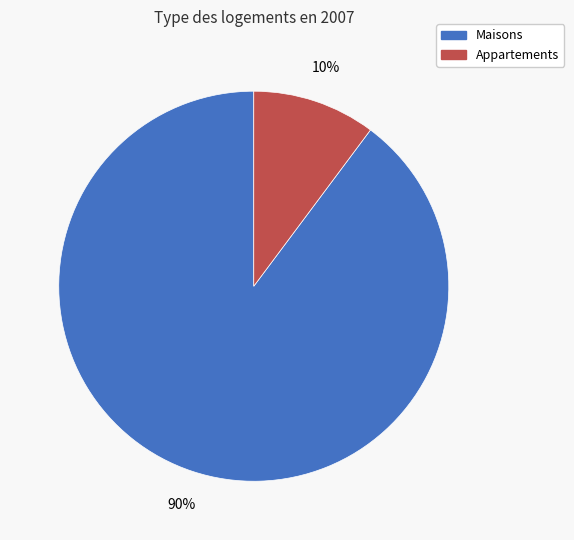

To the nearest percent, what is the difference between the largest and smallest slice percentages?

80%